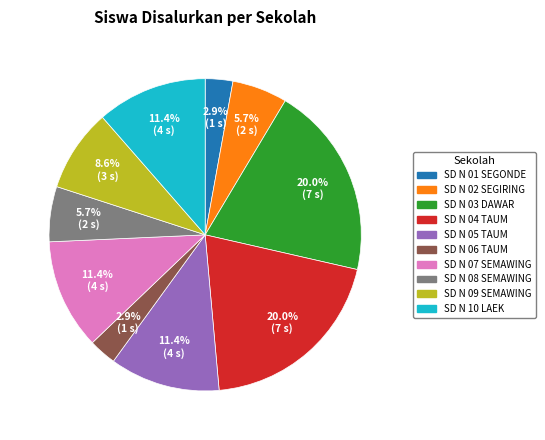

Does any single category account for the majority?

No